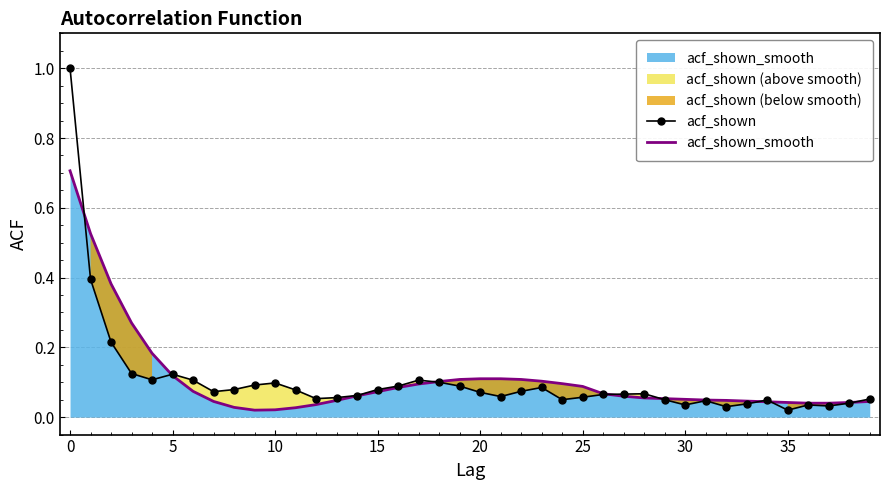

What is the label of the 18th point from the left?

17